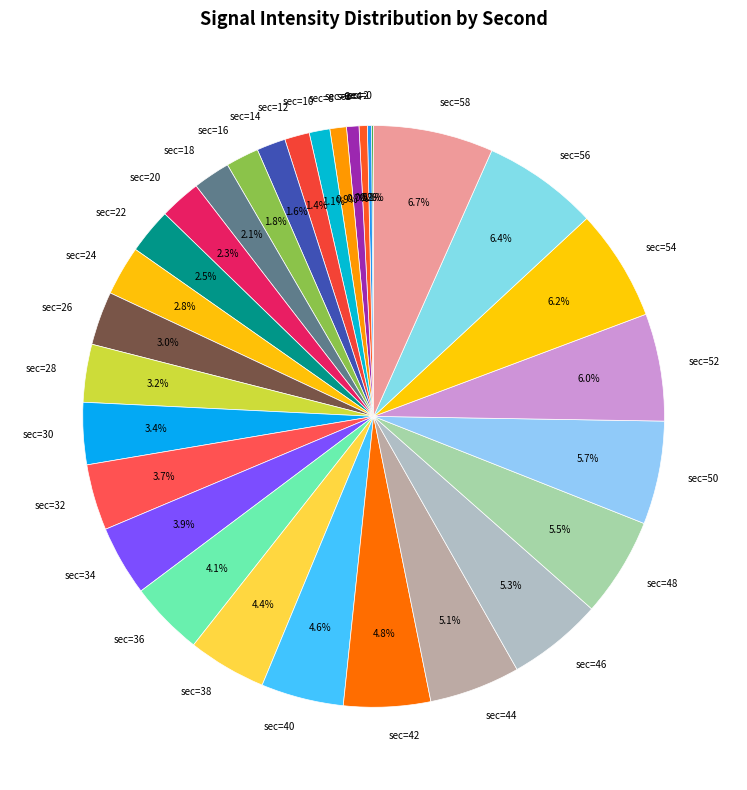

What is the ratio of the value at sec=30 to the value at sec=42?

0.7